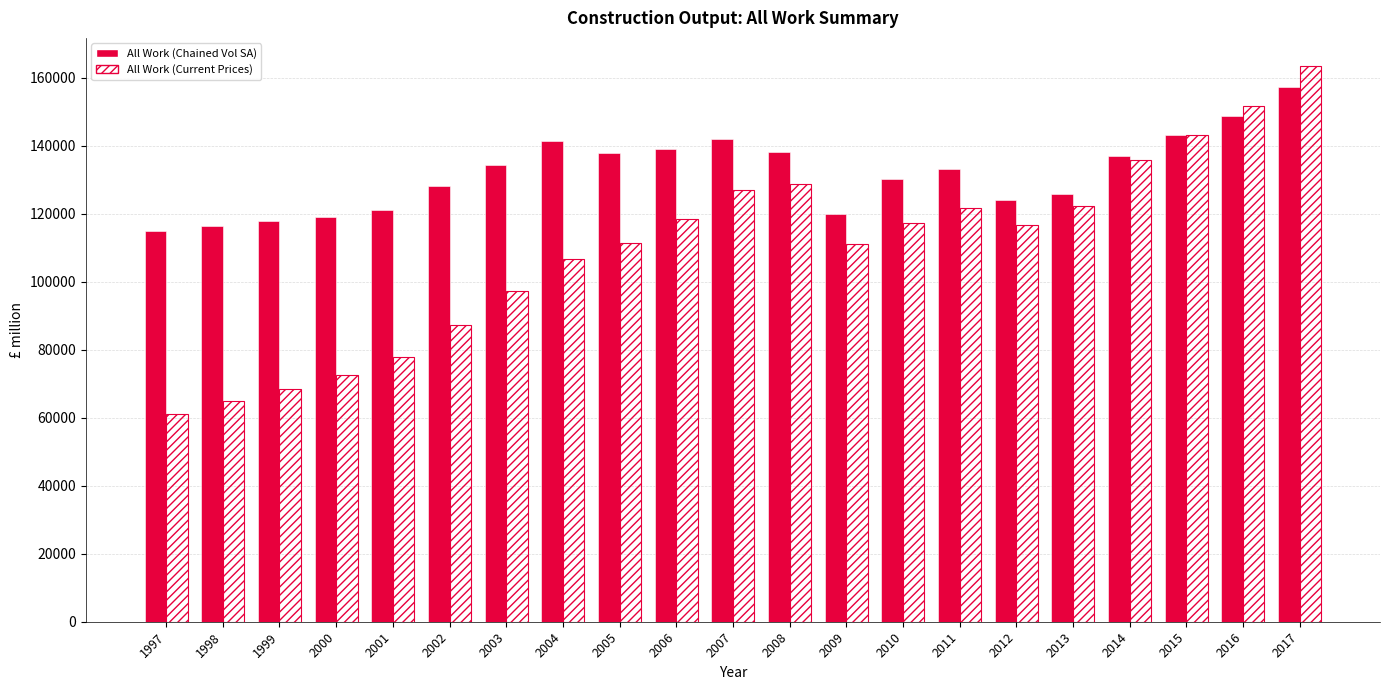

Rank the series at 2011 from highest to lowest value.

All Work (Chained Vol SA), All Work (Current Prices)